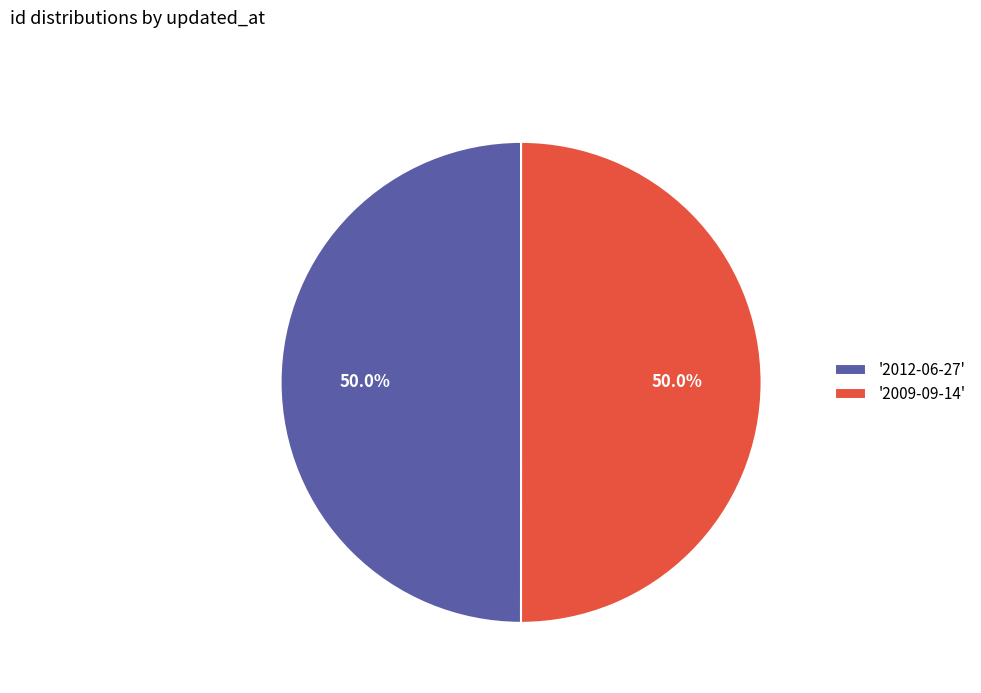

What is the ratio of the value at '2012-06-27' to the value at '2009-09-14'?

1.0